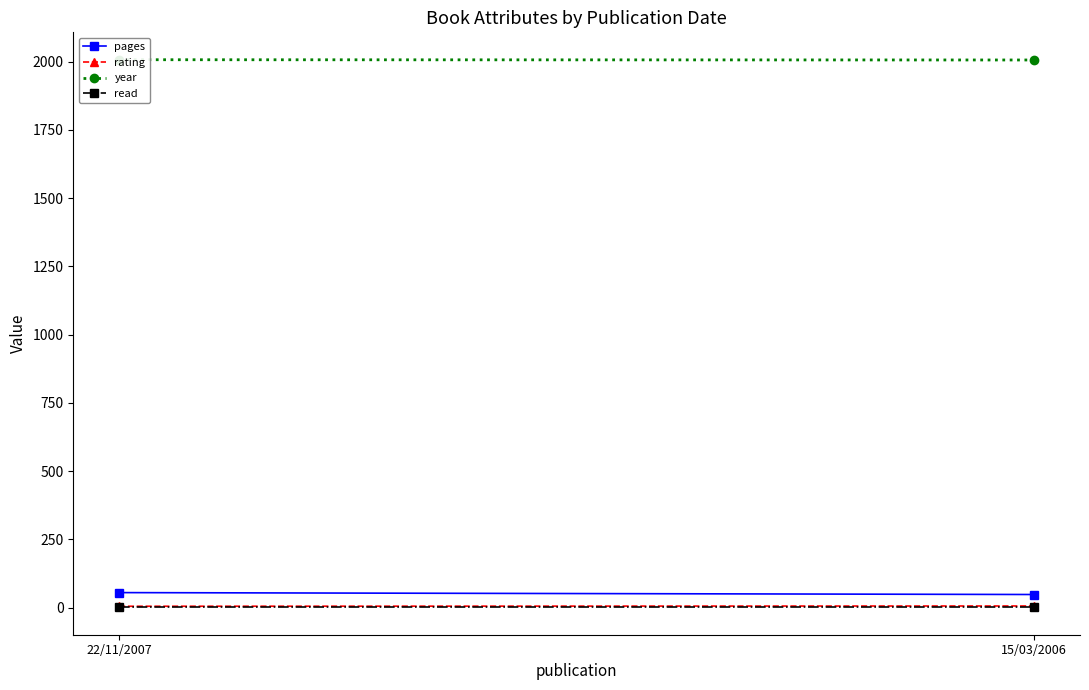

At 15/03/2006, list the series in order from smallest to largest.

read, rating, pages, year